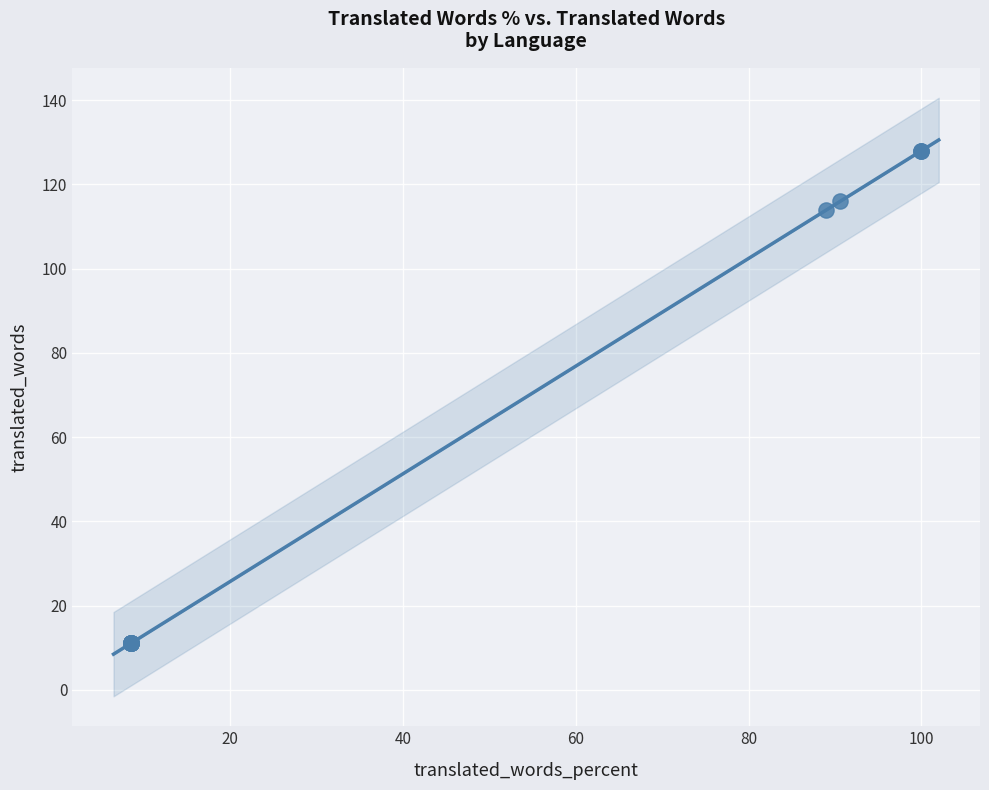

What Y value in the scatter plot is closest to 69?

114